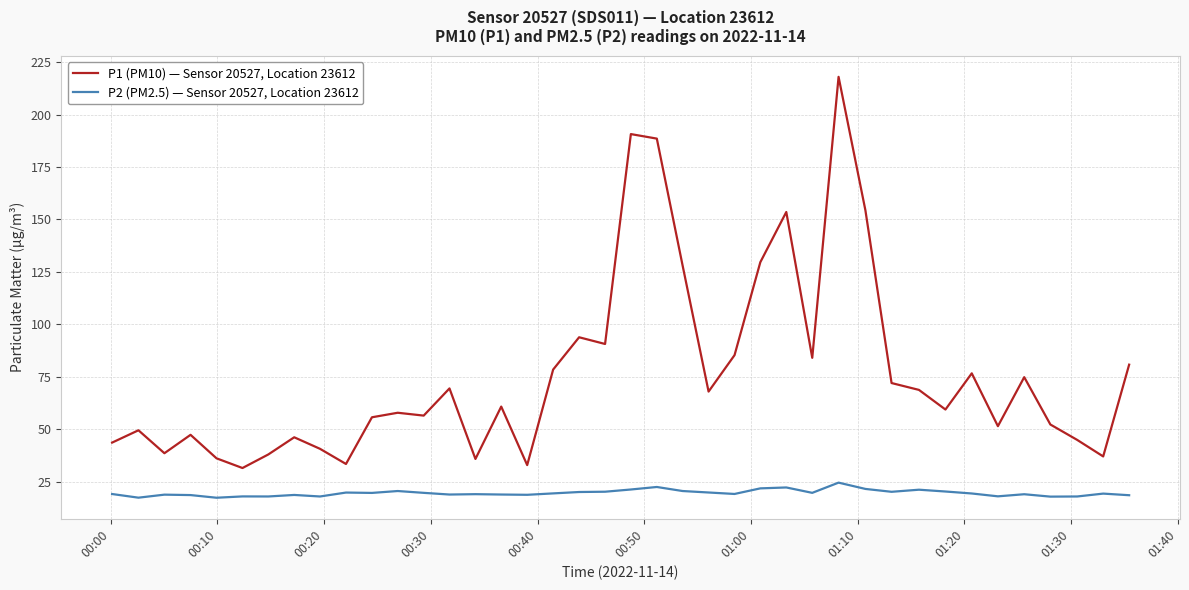

At how many categories does at least one series exceed 82?

11